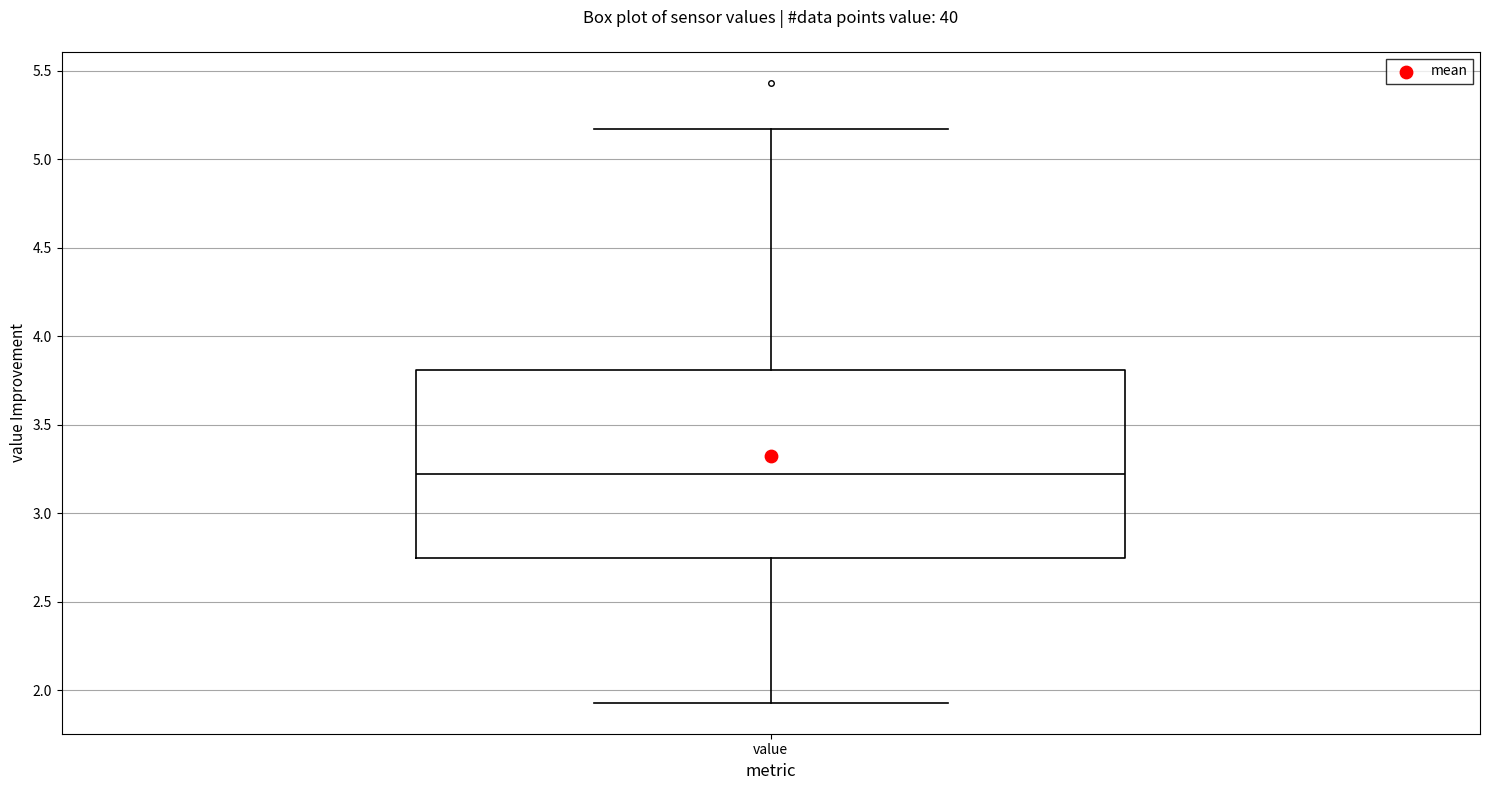

Read this box plot against the y-axis: the position of the median line, the range covered by the box, and the ends of both whiskers. The values are not printed on the chart, so give them approximately, as read against the axis.

median 3.20, box 2.75 to 3.80, whiskers 1.95 to 5.15